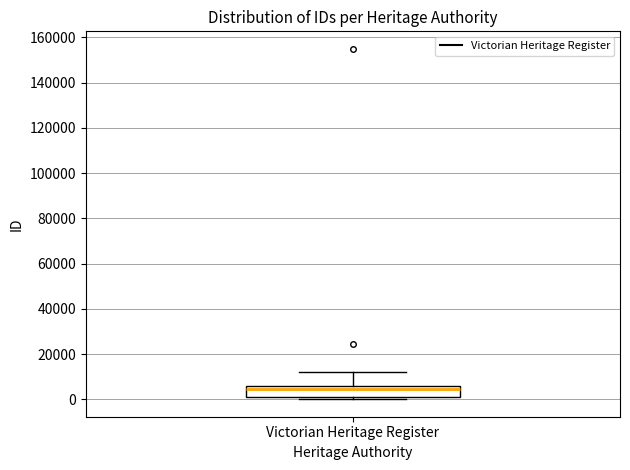

Transcribe this box plot: give where the median line is, the range the box spans, and where the two whiskers end, as read against the y-axis. The values are not printed on the chart, so give them approximately, as read against the axis.

median 4000, box 2000 to 6000, whiskers 0 to 12000